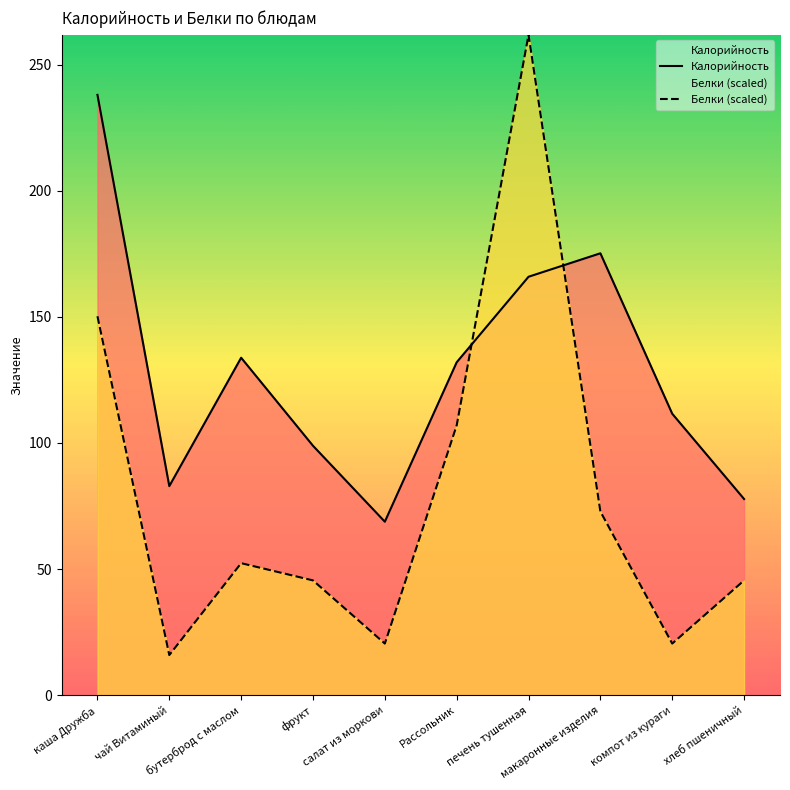

Which series has the widest spread of values?

Белки (scaled)